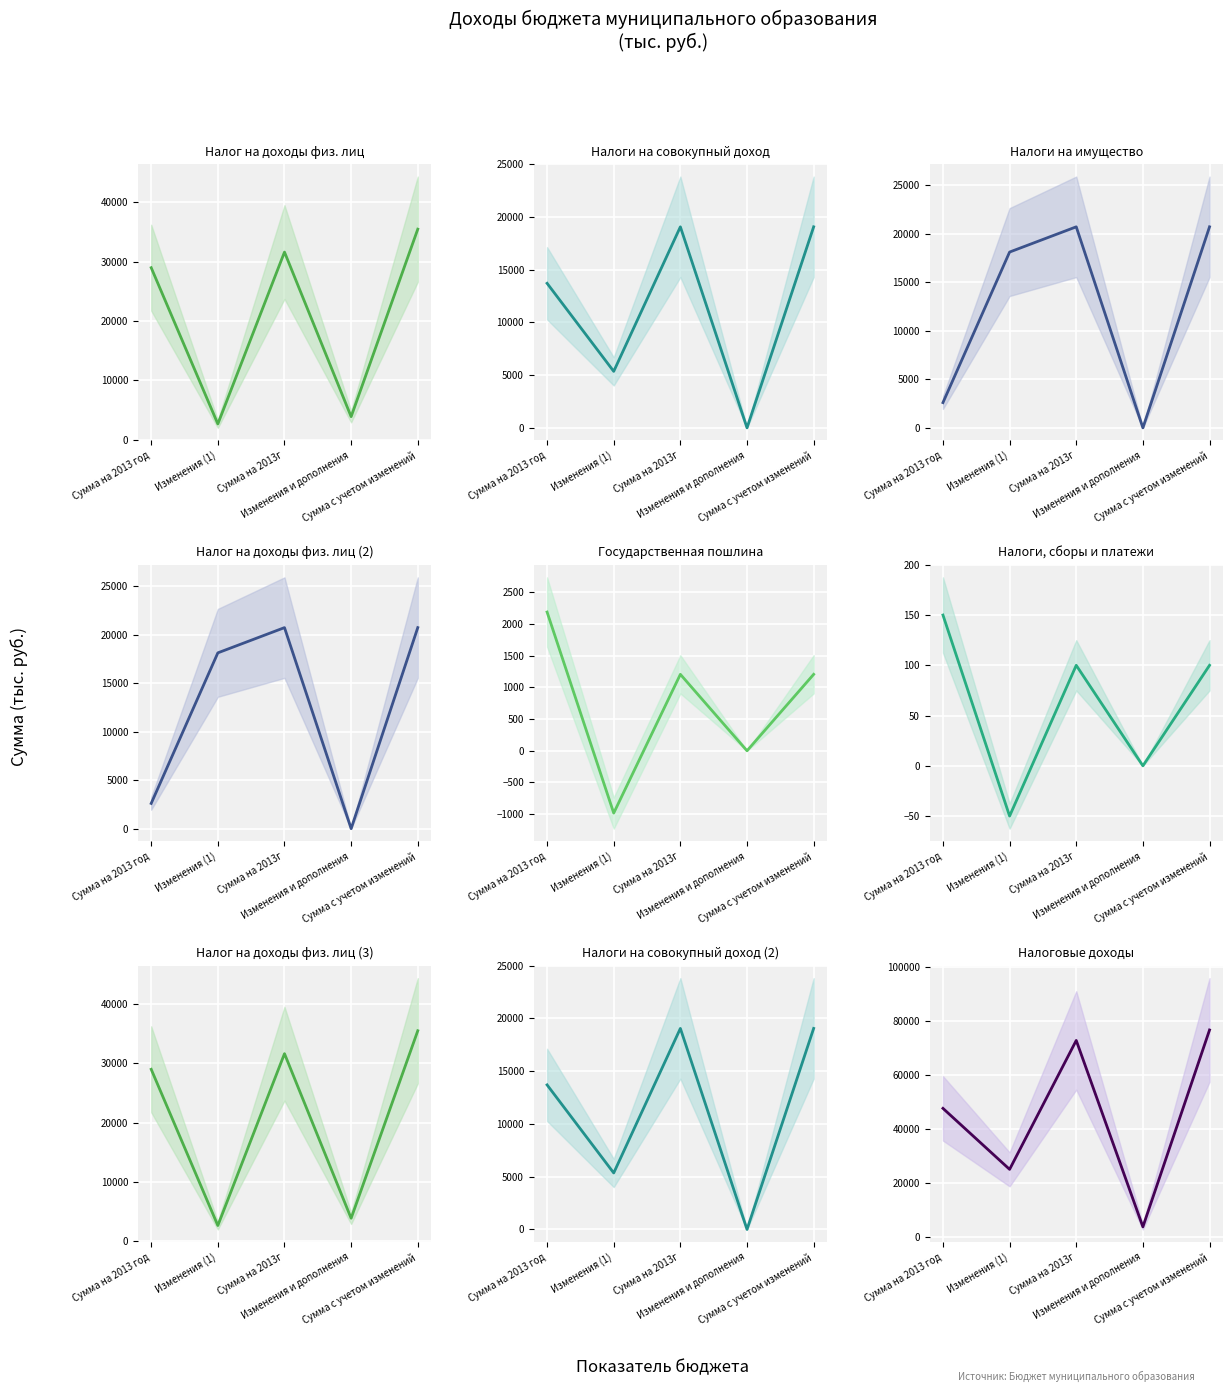

Reading left to right, transcribe all the data shown in this chart.

Налог на доходы физических лиц: 28975.0	2636.0	31611.0	3861.9	35472.9
НАЛОГИ НА СОВОКУПНЫЙ ДОХОД: 13697.0	5352.0	19049.0	0.0	19049.0
НАЛОГИ НА ИМУЩЕСТВО: 2603.4	18132.0	20735.4	0.0	20735.4
ГОСУДАРСТВЕННАЯ ПОШЛИНА: 2189.0	-983.0	1206.0	0.0	1206.0
НАЛОГИ, СБОРЫ И РЕГУЛЯРНЫЕ ПЛАТЕЖИ: 150.0	-50.0	100.0	0.0	100.0
НАЛОГОВЫЕ ДОХОДЫ: 47614.4	25087.0	72701.4	3861.9	76563.3